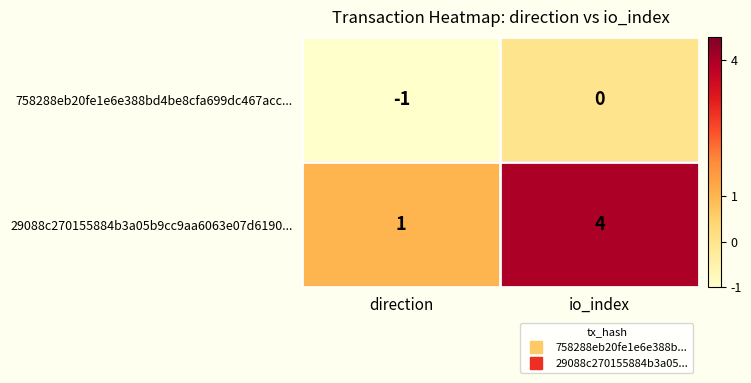

Which category has the lowest value across all series?

direction